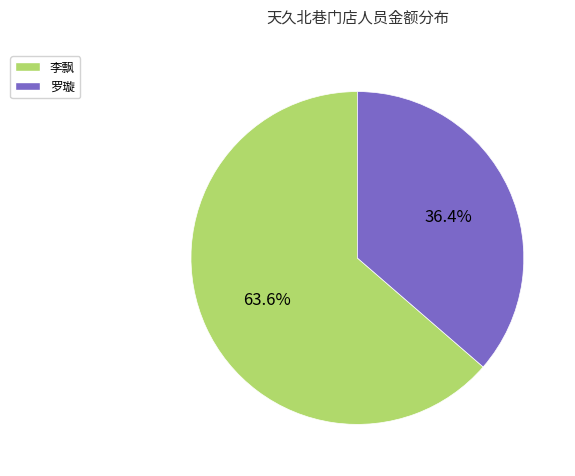

Count the number of slices in the pie.

2